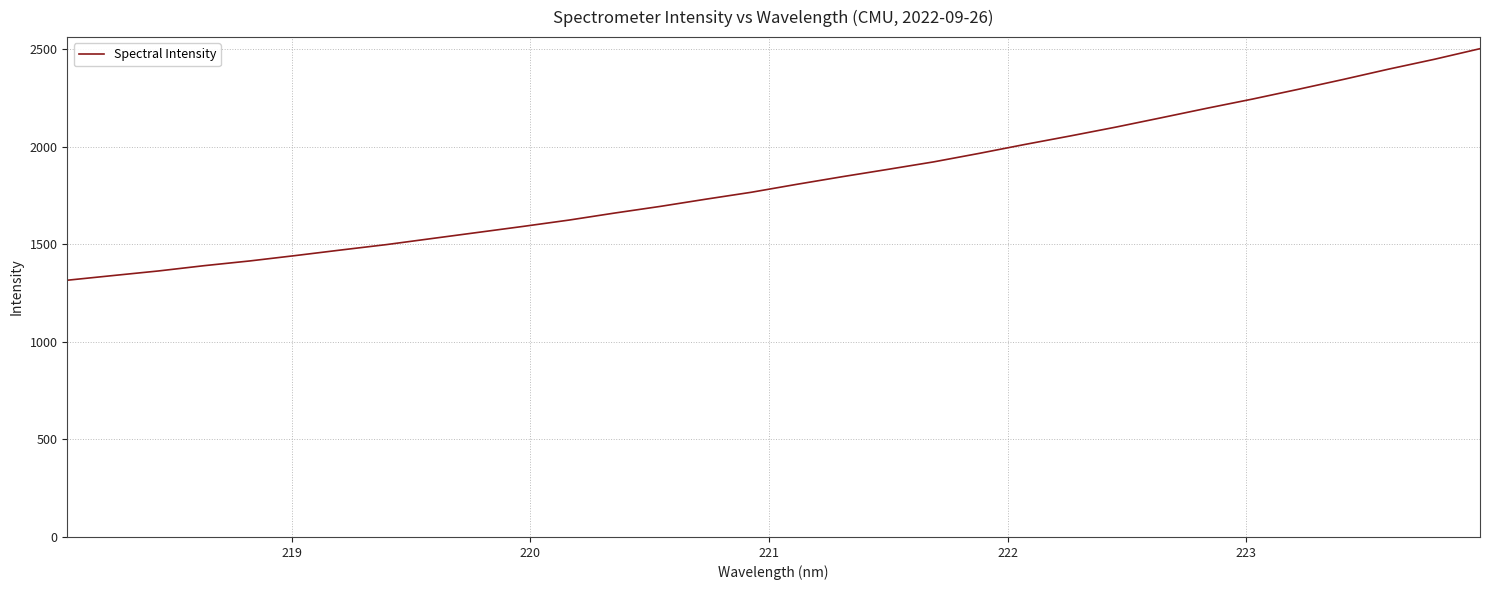

What is the greatest value displayed?

2502.6